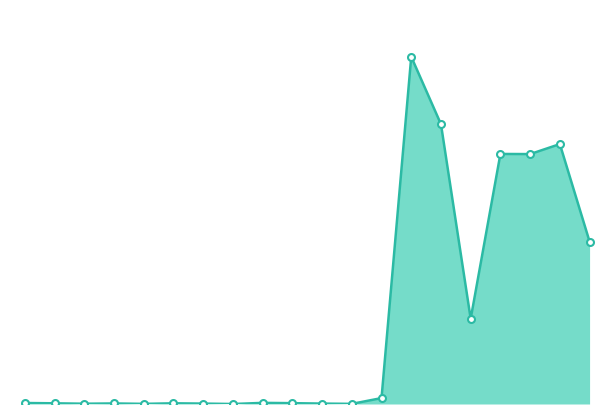

Does the chart have visible grid lines?

No